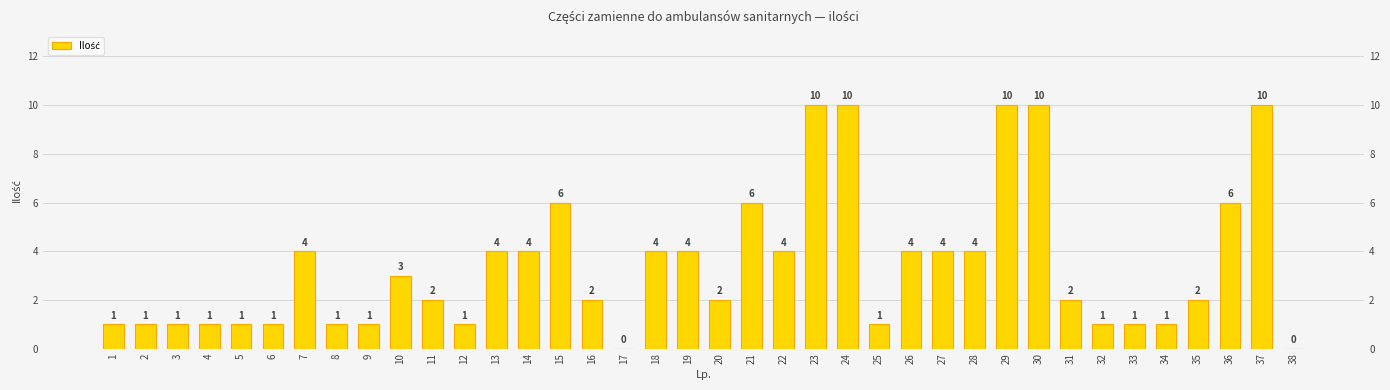

At which category does the chart reach its peak across all series?

23